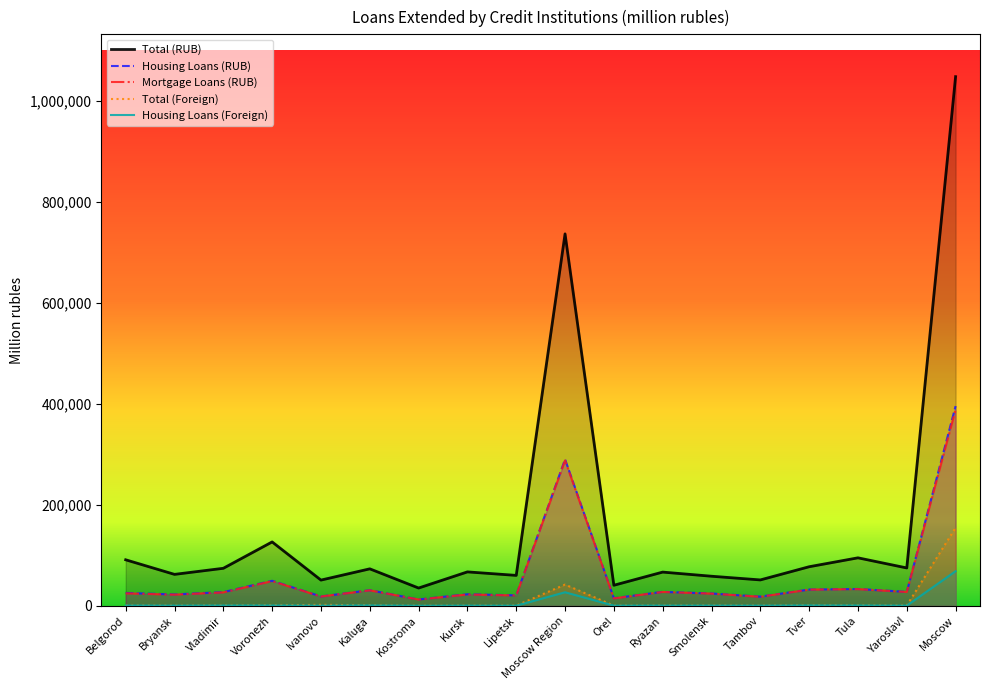

At Vladimir, list the series in order from smallest to largest.

Housing Loans (Foreign), Total (Foreign), Mortgage Loans (RUB), Housing Loans (RUB), Total (RUB)